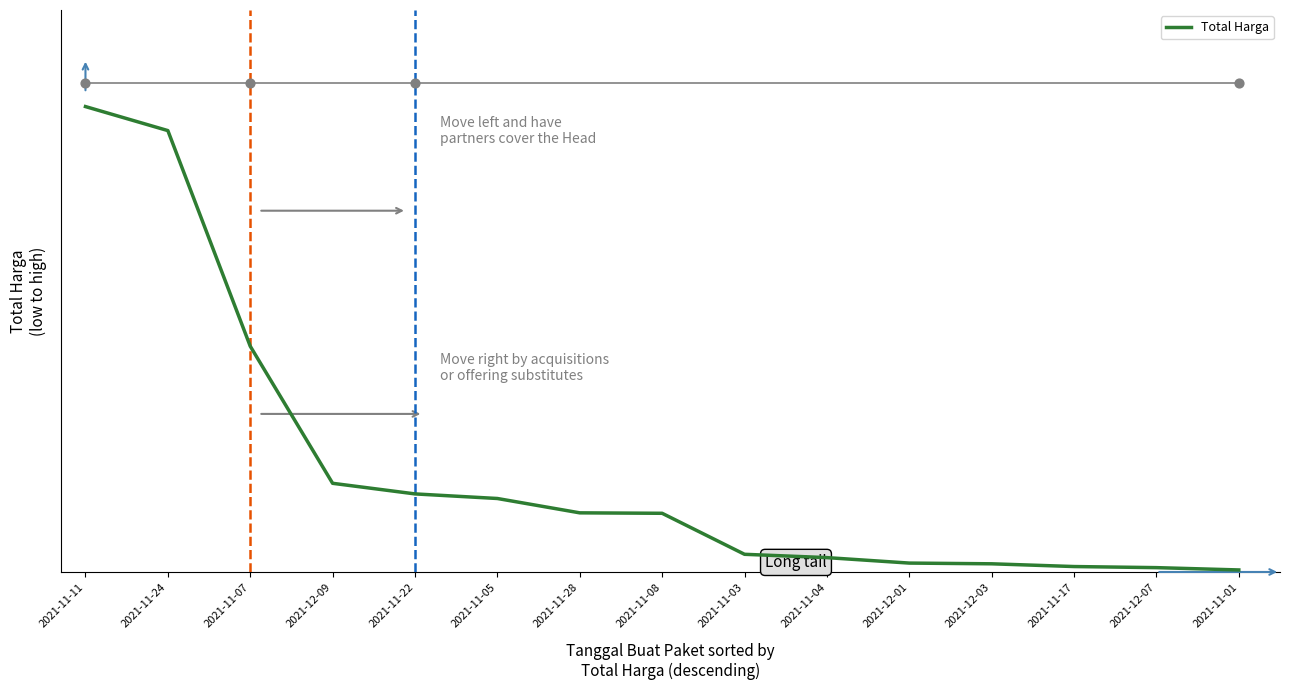

What is the change in value from 2021-12-09 to 2021-12-01?

-503818200